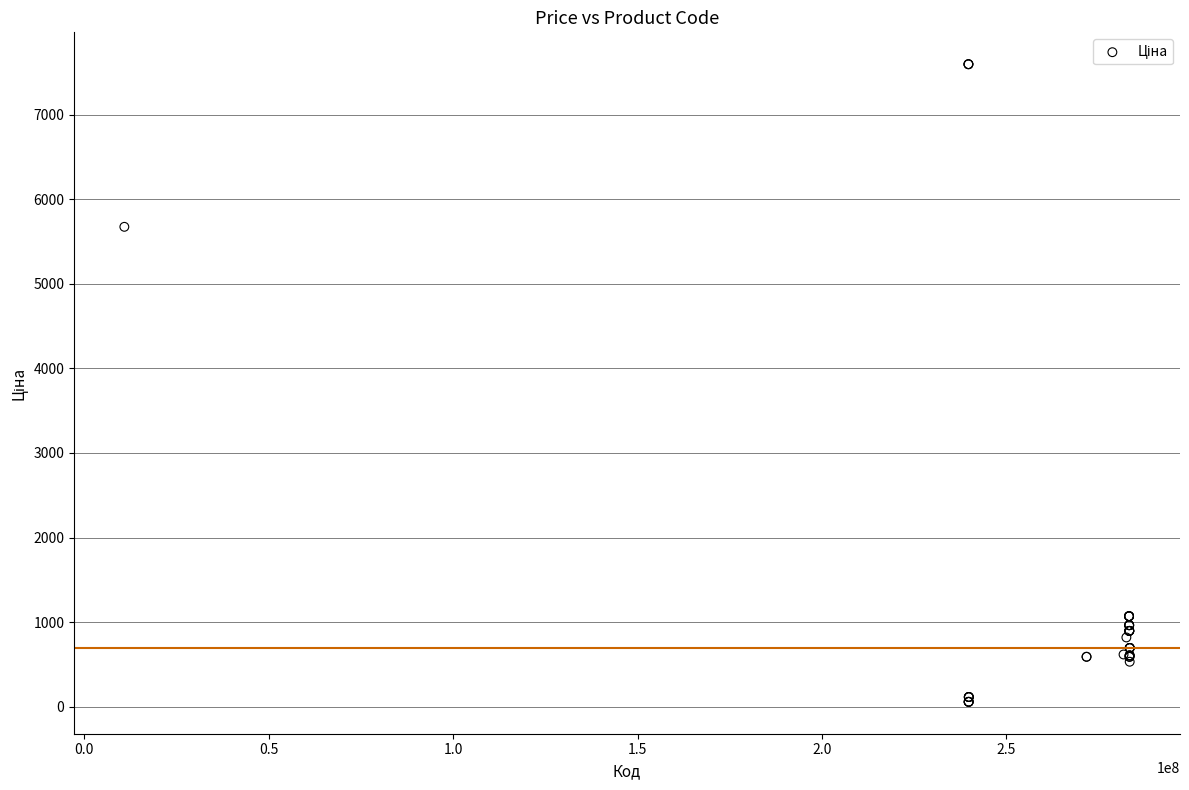

What Y value in the scatter plot is closest to 3826?

5673.8